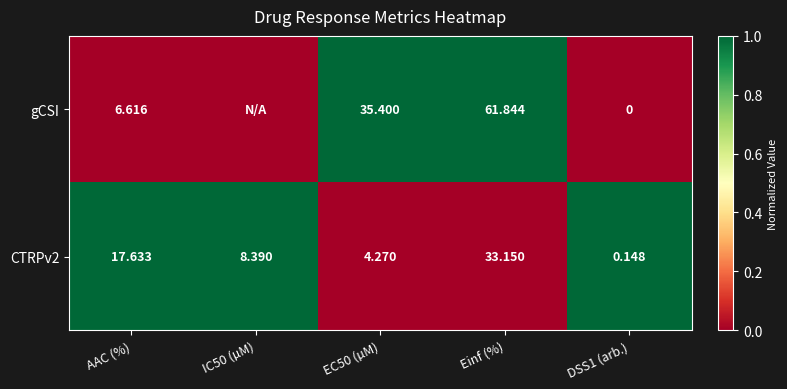

The value of CTRPv2 at DSS1 (arb.) is 0. True or false?

False